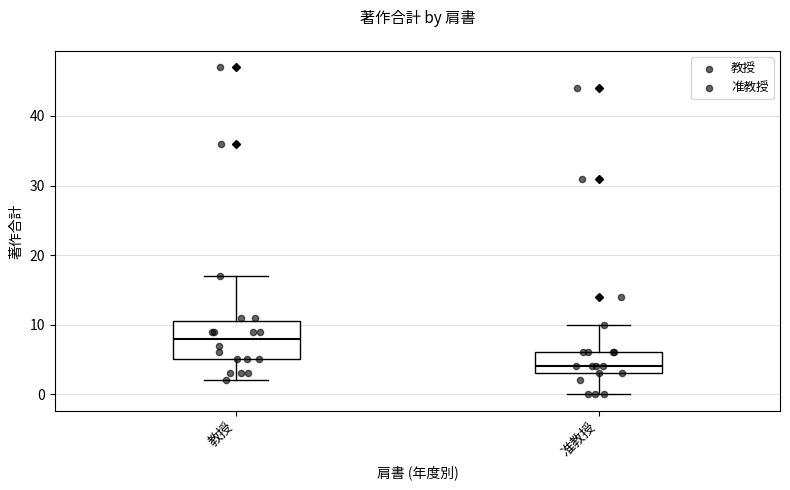

Reading left to right, read every box against the y-axis: the position of its median line, the range the box covers, and the ends of its whiskers. The values are not printed on the chart, so give them approximately, as read against the axis.

教授: median 8, box 5 to 11, whiskers 2 to 17
准教授: median 4, box 3 to 6, whiskers 0 to 10